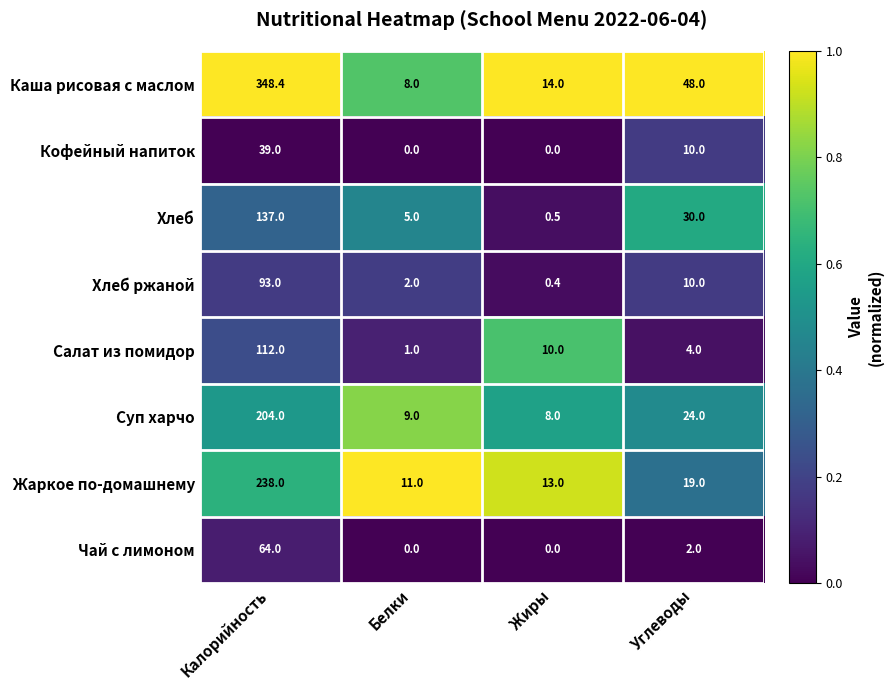

What is the sum of all Каша рисовая с маслом values?

418.4